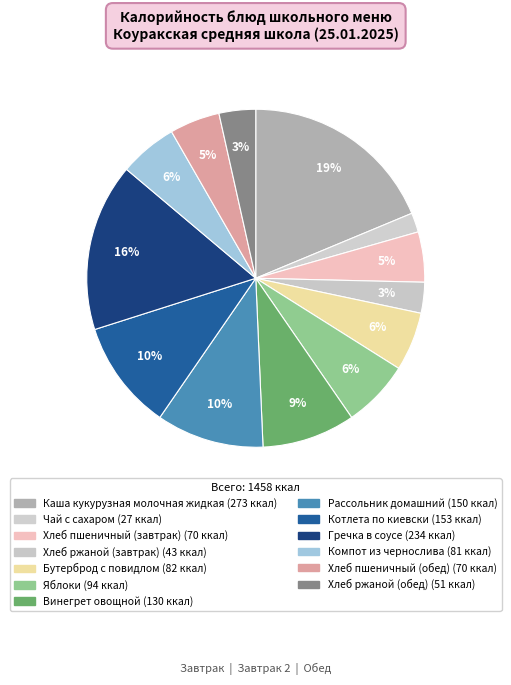

How many slices are in this pie chart?

13